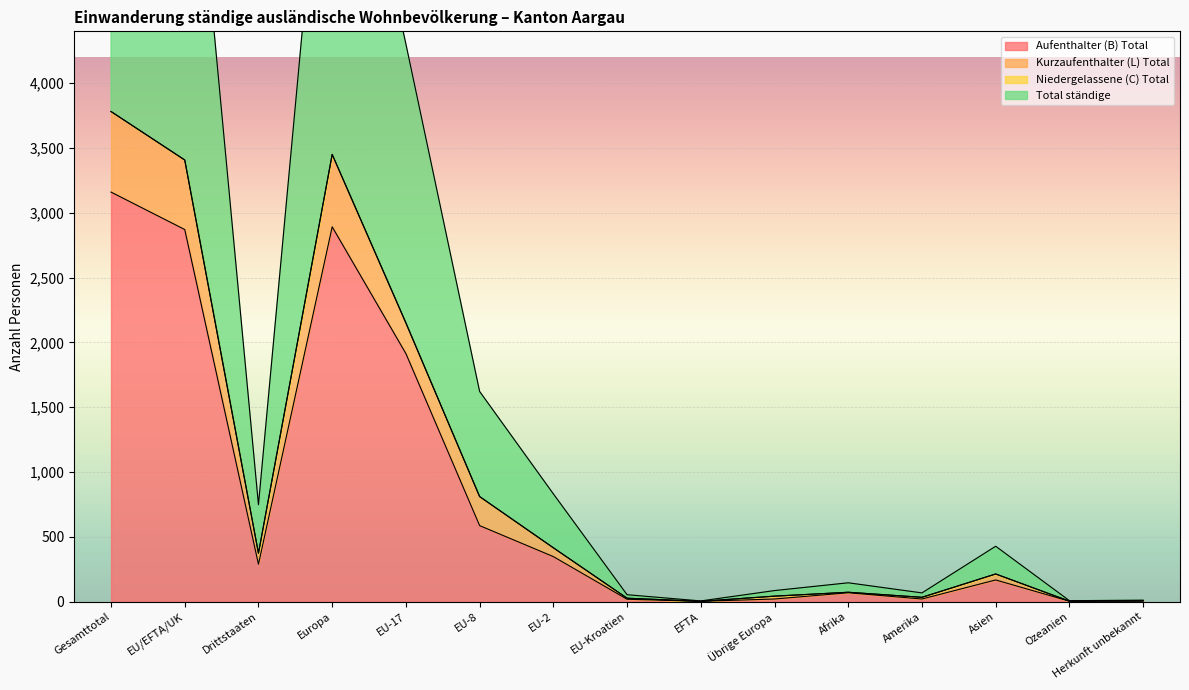

How many data points in Total ständige are less than 214?

7